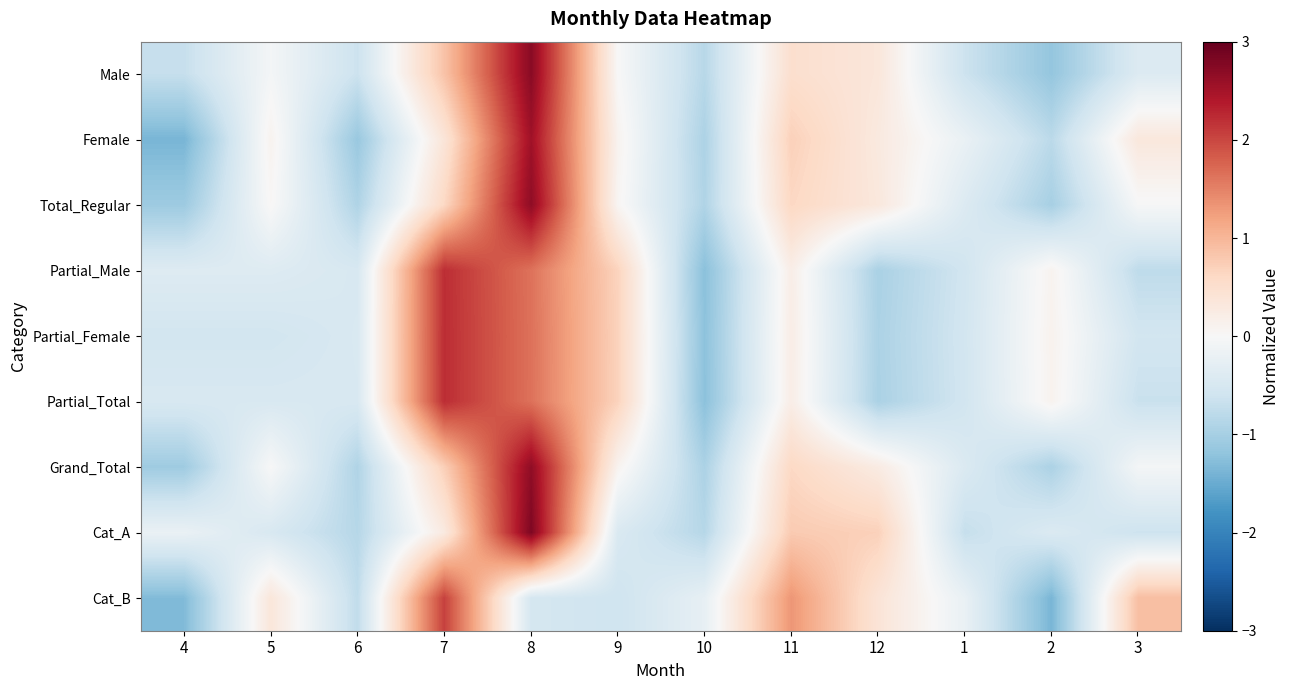

Reading right to left, list all the values displayed in this chart.

Male: 3=-0.4	2=-1.2	1=-0.6	12=0.3	11=0.5	10=-0.8	9=0.0	8=2.7	7=0.9	6=-0.6	5=-0.1	4=-0.7
Female: 3=0.3	2=-0.8	1=-0.2	12=0.3	11=0.7	10=-0.9	9=0.1	8=2.5	7=0.4	6=-1.1	5=0.1	4=-1.4
Total_Regular: 3=-0.0	2=-1.0	1=-0.4	12=0.3	11=0.6	10=-0.9	9=0.1	8=2.7	7=0.6	6=-0.9	5=0.0	4=-1.1
Partial_Male: 3=-0.8	2=0.1	1=-0.6	12=-1.0	11=0.2	10=-1.2	9=0.7	8=1.6	7=2.2	6=-0.5	5=-0.4	4=-0.4
Partial_Female: 3=-0.6	2=0.1	1=-0.6	12=-0.9	11=0.2	10=-1.2	9=0.7	8=1.6	7=2.2	6=-0.5	5=-0.6	4=-0.6
Partial_Total: 3=-0.7	2=0.1	1=-0.6	12=-1.0	11=0.2	10=-1.2	9=0.7	8=1.6	7=2.2	6=-0.5	5=-0.5	4=-0.5
Grand_Total: 3=-0.1	2=-0.9	1=-0.4	12=0.3	11=0.6	10=-0.9	9=0.1	8=2.7	7=0.7	6=-0.9	5=-0.0	4=-1.1
Cat_A: 3=-0.6	2=-0.4	1=-0.7	12=0.7	11=0.8	10=-0.8	9=-0.4	8=2.8	7=0.3	6=-0.8	5=-0.5	4=-0.2
Cat_B: 3=0.9	2=-1.4	1=-0.2	12=0.4	11=1.3	10=-0.2	9=-0.6	8=-0.5	7=2.1	6=-0.7	5=0.4	4=-1.3